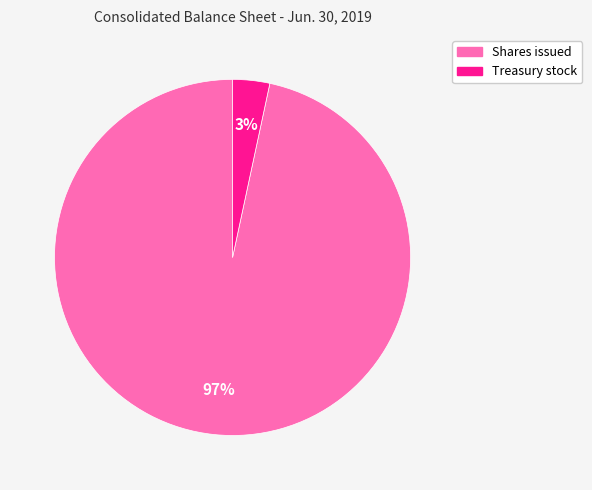

Is there a majority slice in this chart?

Yes